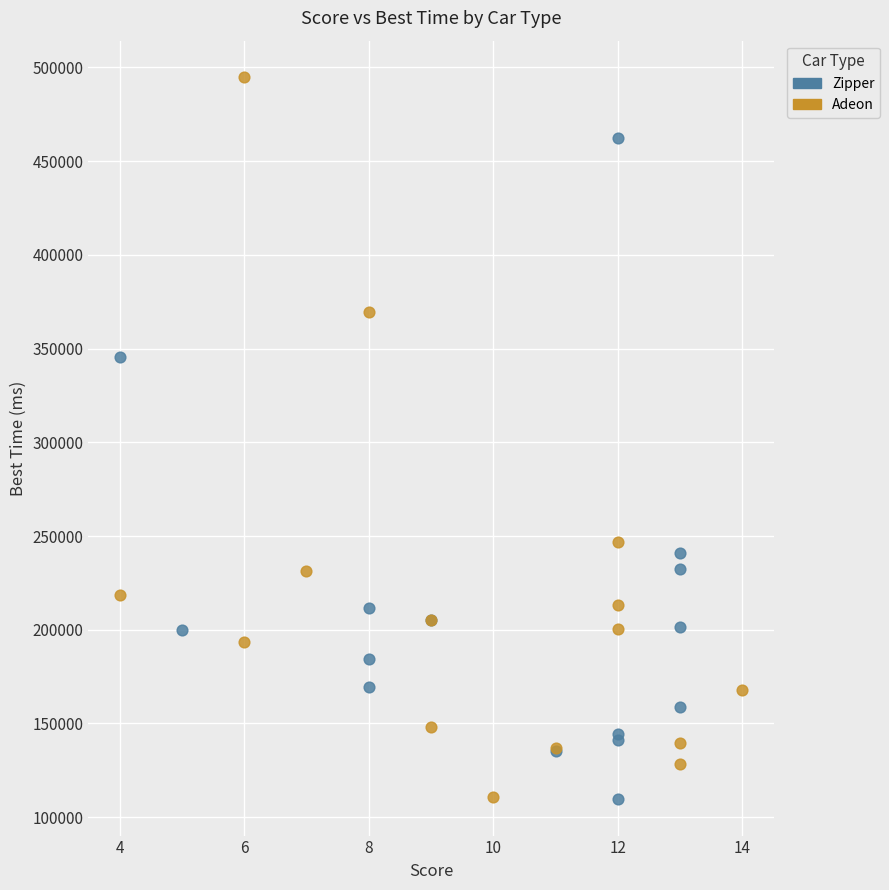

Which series has the largest Y range (max minus min)?

Adeon